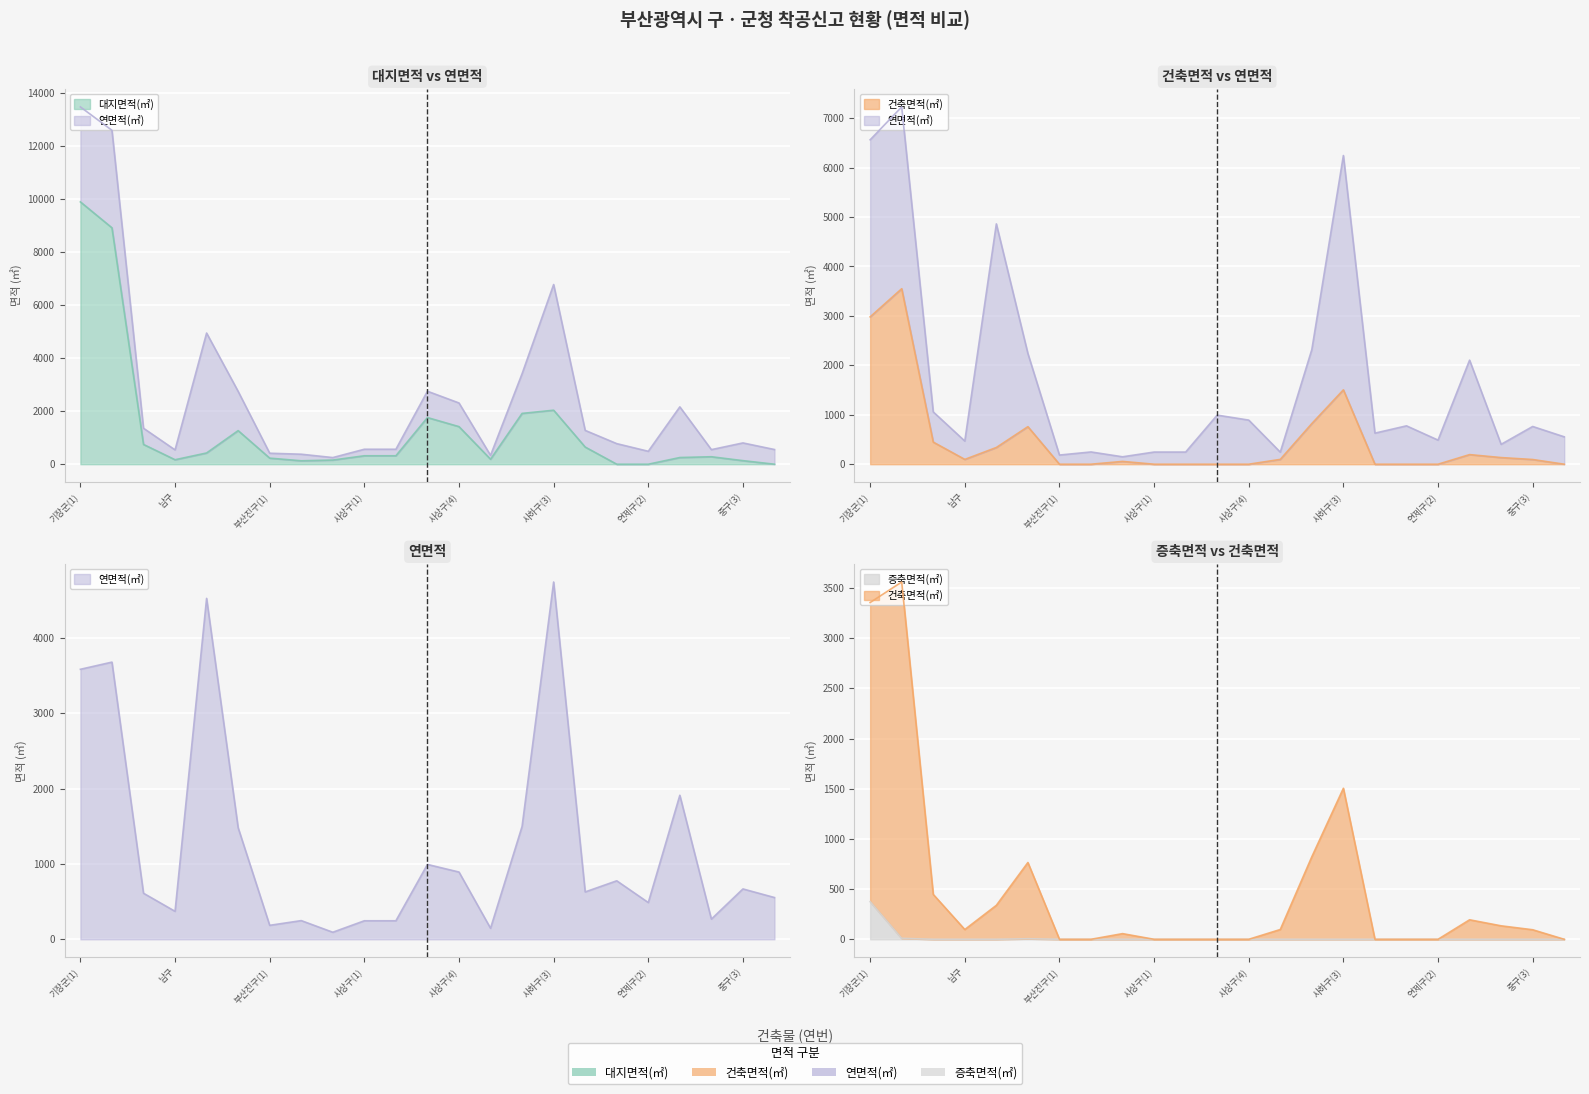

At 기장군(1), list the series in order from largest to smallest.

대지면적(㎡), 연면적(㎡), 건축면적(㎡), 증축면적(㎡)